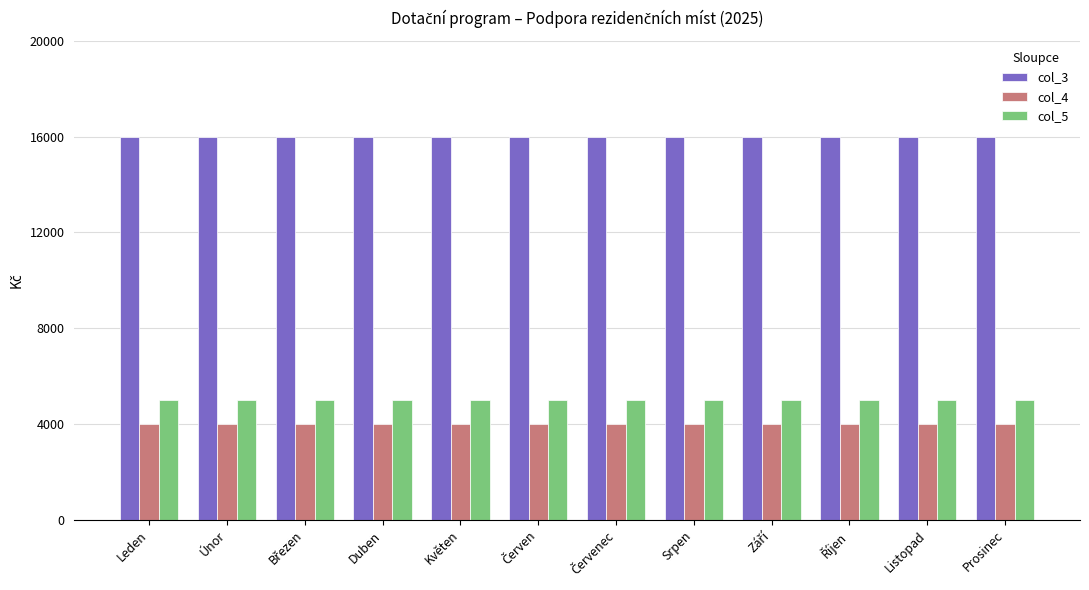

Reading left to right, list all the values displayed in this chart.

col_3: 16000	16000	16000	16000	16000	16000	16000	16000	16000	16000	16000	16000
col_4: 4000	4000	4000	4000	4000	4000	4000	4000	4000	4000	4000	4000
col_5: 5000	5000	5000	5000	5000	5000	5000	5000	5000	5000	5000	5000